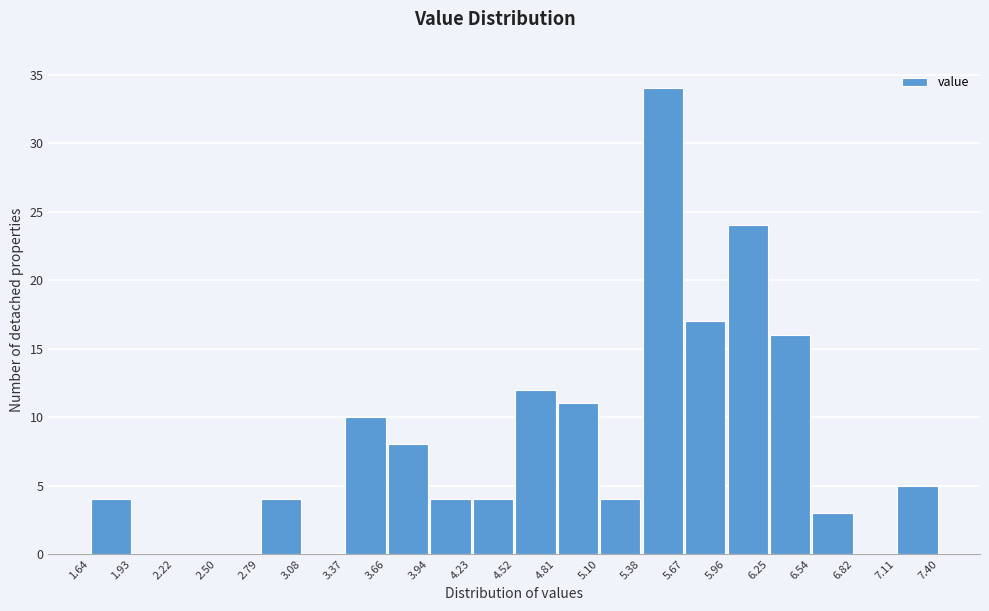

How tall is the bar that spans 5.38 to 5.67 on the x-axis? The values are not printed on the chart, so give them approximately, as read against the axis.

34